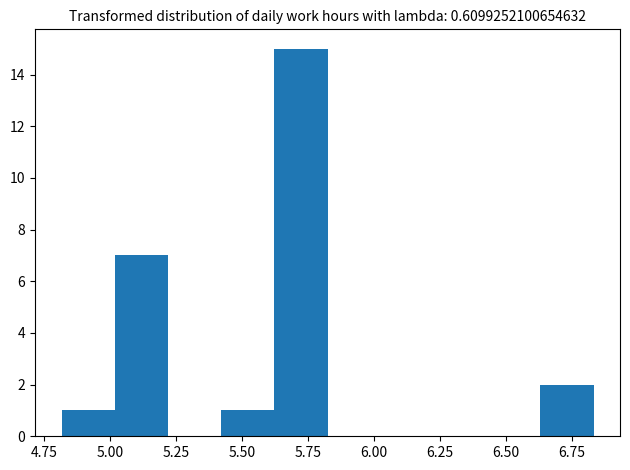

How tall is the bar that spans 4.80 to 5.00 on the x-axis? Neither the bar edges nor the heights are printed on the chart, so give them approximately, as read against the axes.

1